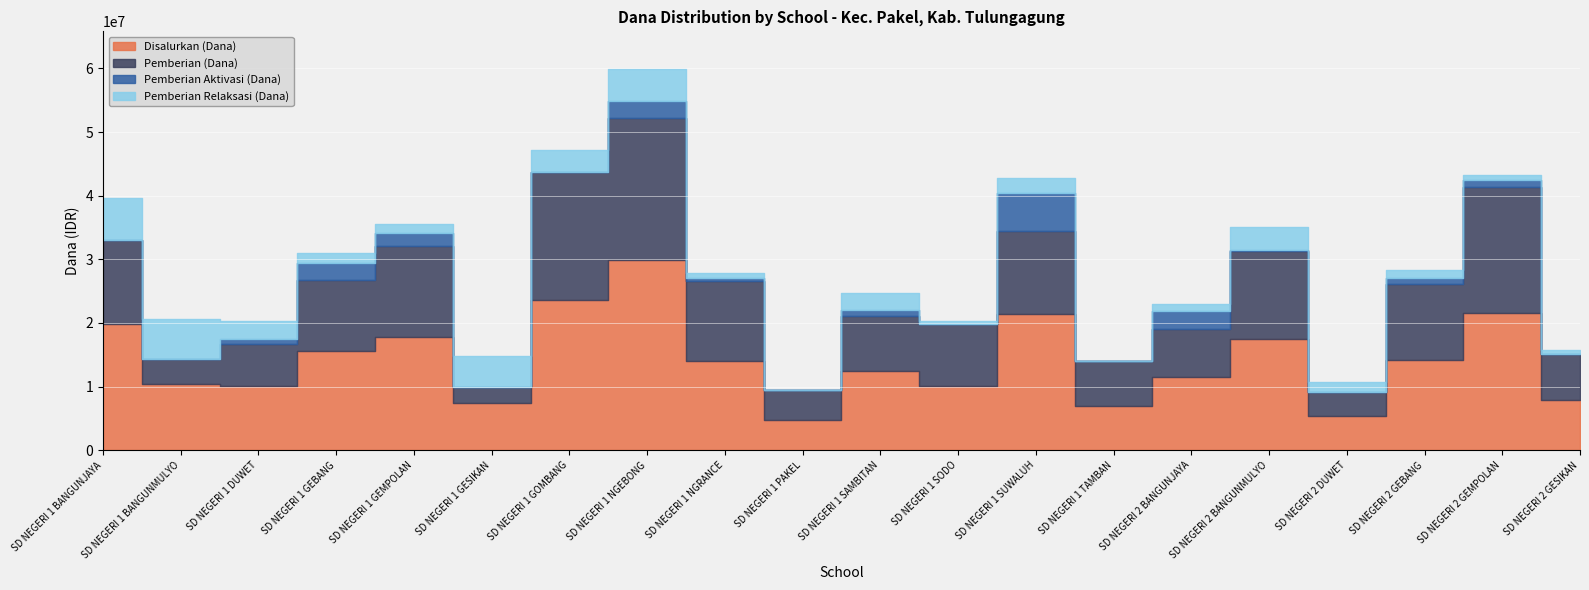

True or false: Disalurkan (Dana) and Pemberian (Dana) cross at least once.

False